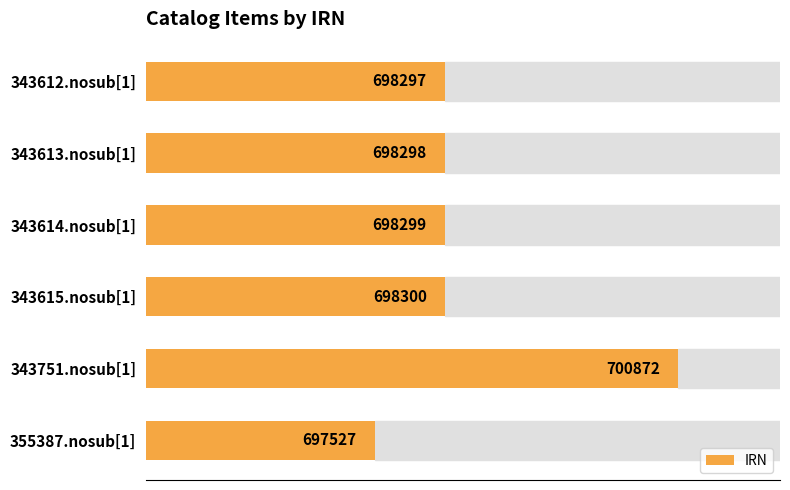

Are the bars grouped side by side (vs. stacked)?

No